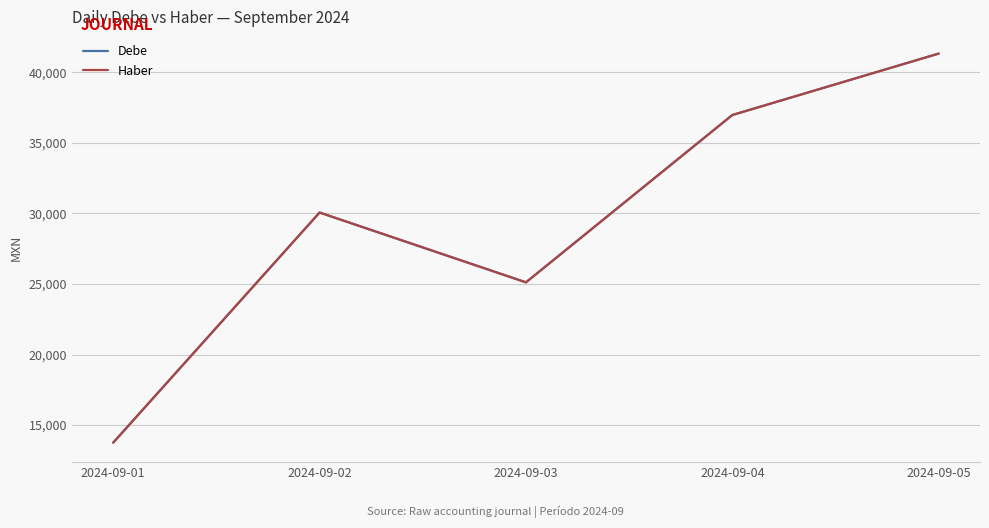

What is the sum of the Debe values at 2024-09-03 and 2024-09-05?

66454.1